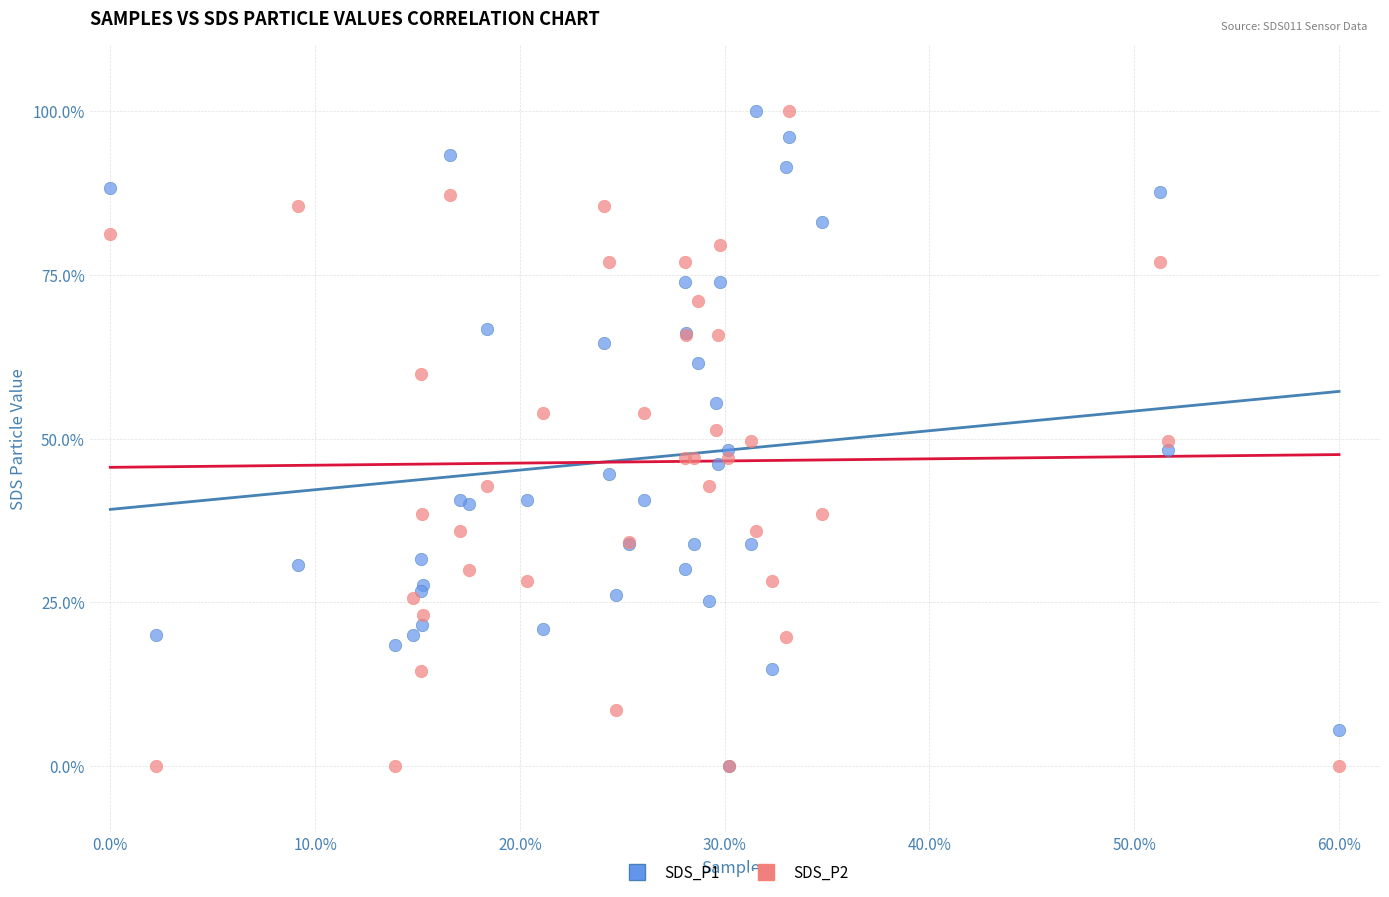

What are all the series names shown in the legend?

SDS_P1, SDS_P2